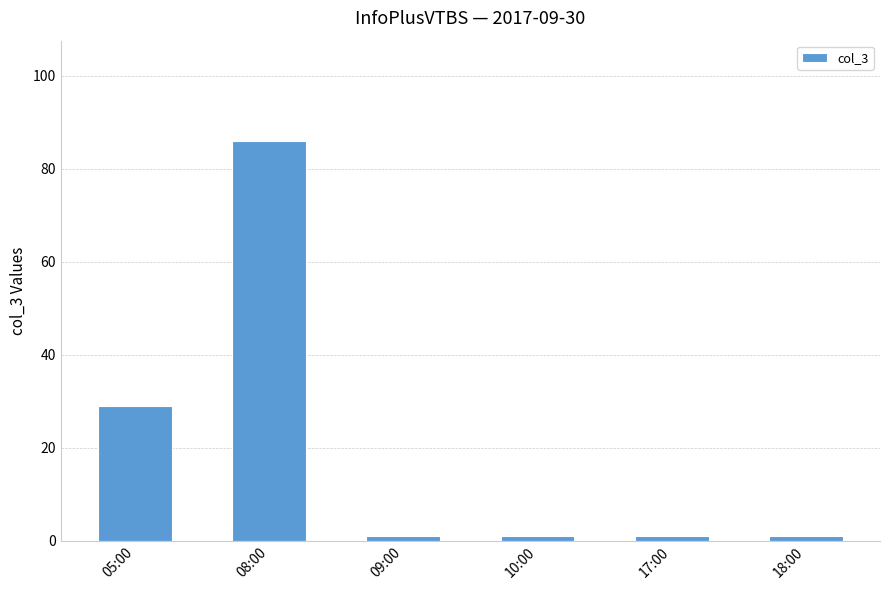

What value does the data have at 08:00, to the nearest 5?

85